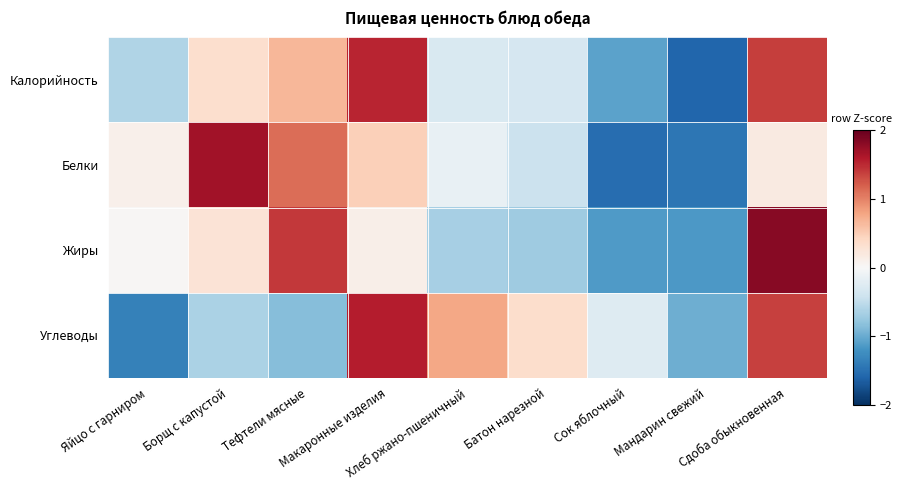

Reading left to right, extract all data points from this chart.

Калорийность: Яйцо с гарниром=-0.6	Борщ с капустой=0.3	Тефтели мясные=0.7	Макаронные изделия=1.5	Хлеб ржано-пшеничный=-0.3	Батон нарезной=-0.3	Сок яблочный=-1.1	Мандарин свежий=-1.6	Сдоба обыкновенная=1.4
Белки: Яйцо с гарниром=0.1	Борщ с капустой=1.7	Тефтели мясные=1.1	Макаронные изделия=0.5	Хлеб ржано-пшеничный=-0.1	Батон нарезной=-0.4	Сок яблочный=-1.5	Мандарин свежий=-1.5	Сдоба обыкновенная=0.2
Жиры: Яйцо с гарниром=0.0	Борщ с капустой=0.3	Тефтели мясные=1.4	Макаронные изделия=0.1	Хлеб ржано-пшеничный=-0.7	Батон нарезной=-0.7	Сок яблочный=-1.1	Мандарин свежий=-1.1	Сдоба обыкновенная=1.8
Углеводы: Яйцо с гарниром=-1.4	Борщ с капустой=-0.6	Тефтели мясные=-0.9	Макаронные изделия=1.6	Хлеб ржано-пшеничный=0.8	Батон нарезной=0.4	Сок яблочный=-0.3	Мандарин свежий=-1.0	Сдоба обыкновенная=1.4